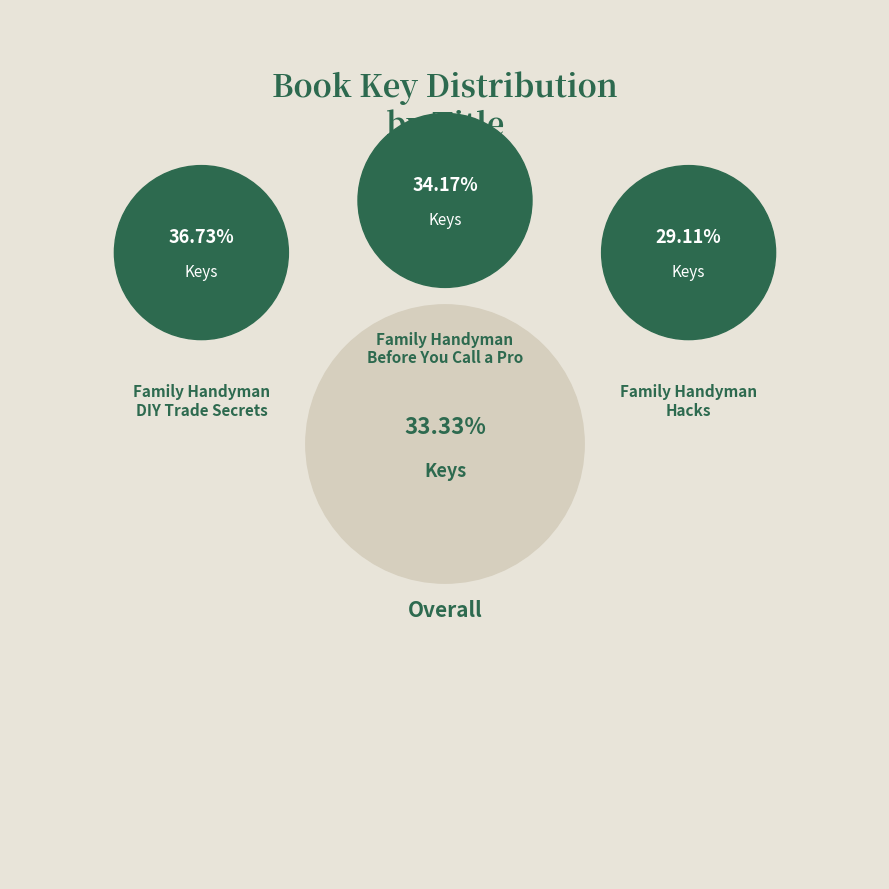

Which has a higher value, Family Handyman
Before You Call a Pro or Family Handyman
Hacks?

Family Handyman
Before You Call a Pro